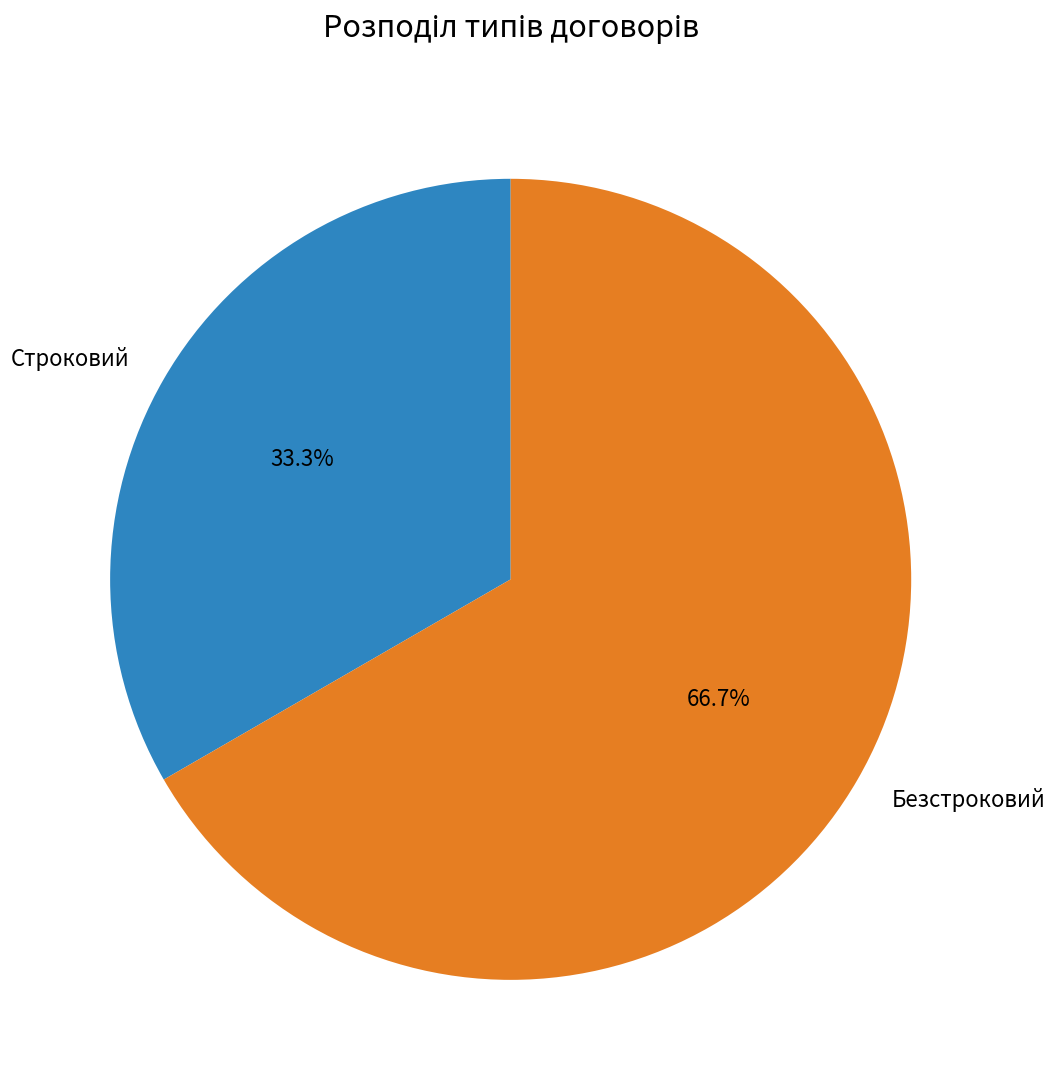

To the nearest percent, what percentage of the pie is Безстроковий?

67%